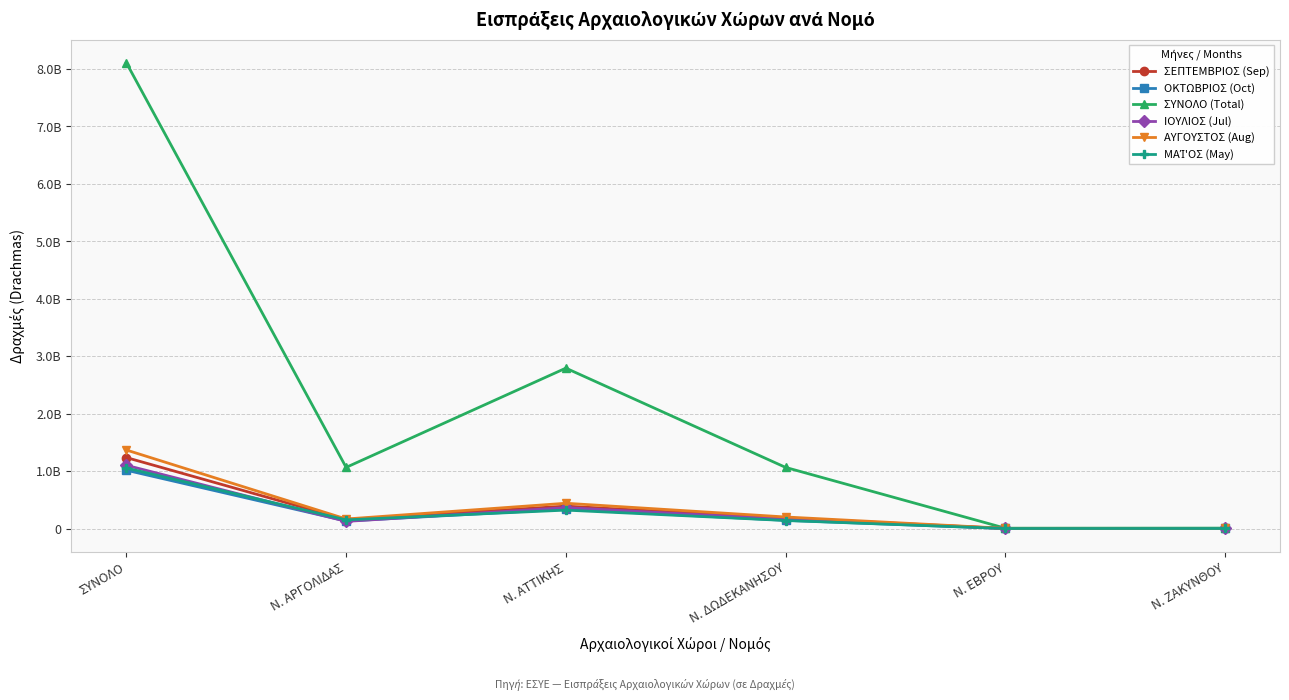

What is the label of the 5th point from the right?

Ν. ΑΡΓΟΛΙΔΑΣ